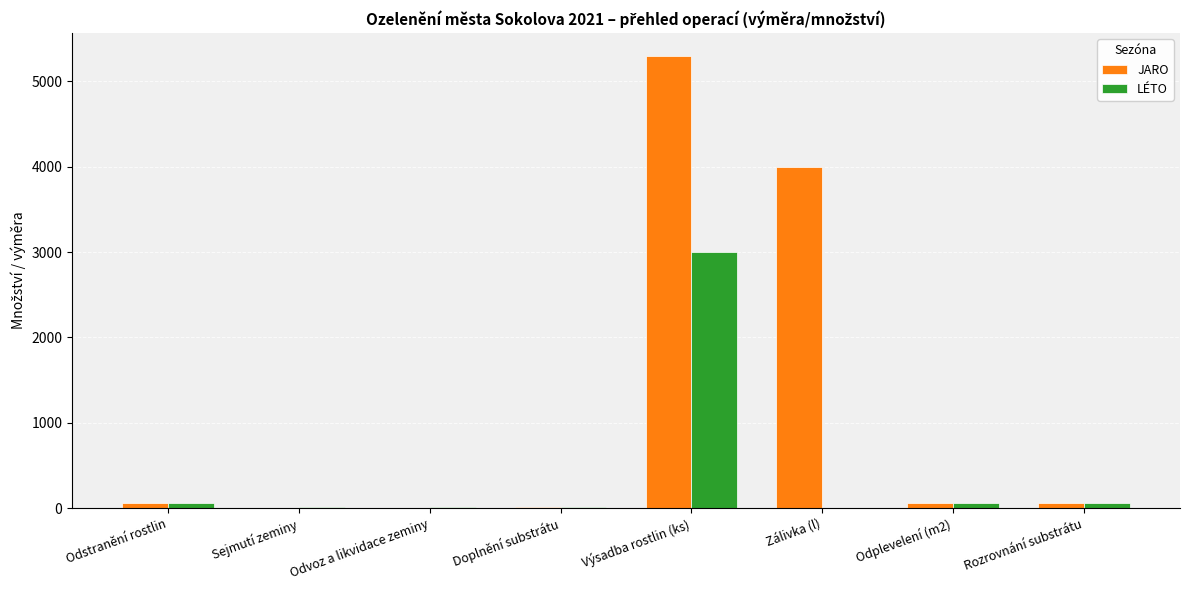

What is the maximum value shown in the chart?

5300.0